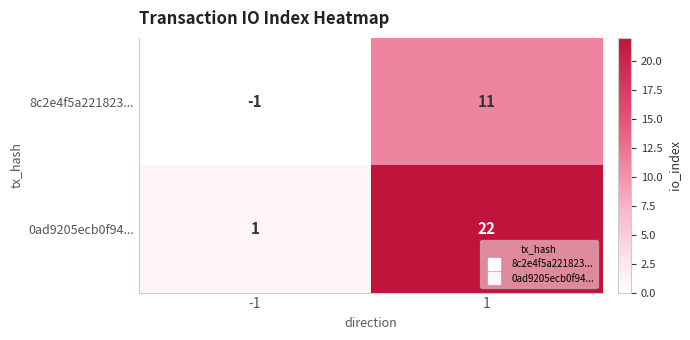

Is it true that 8c2e4f5a221823... equals 11 at 1?

True